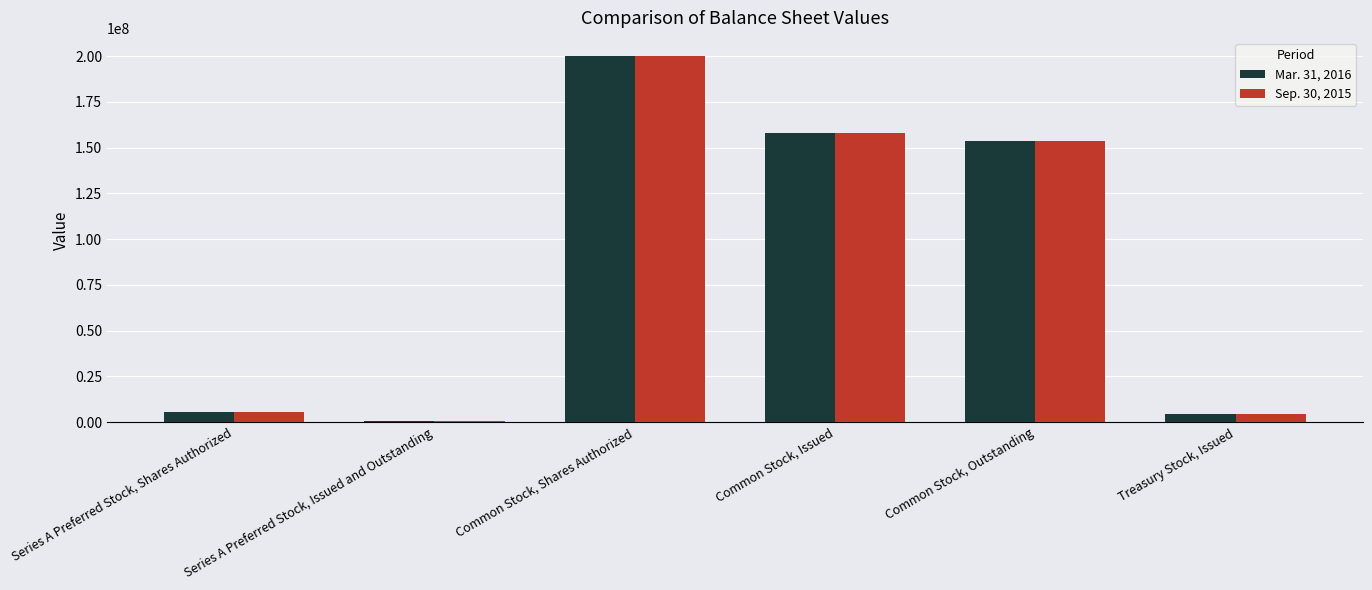

What is the label of the 3rd bar from the left?

Common Stock, Shares Authorized